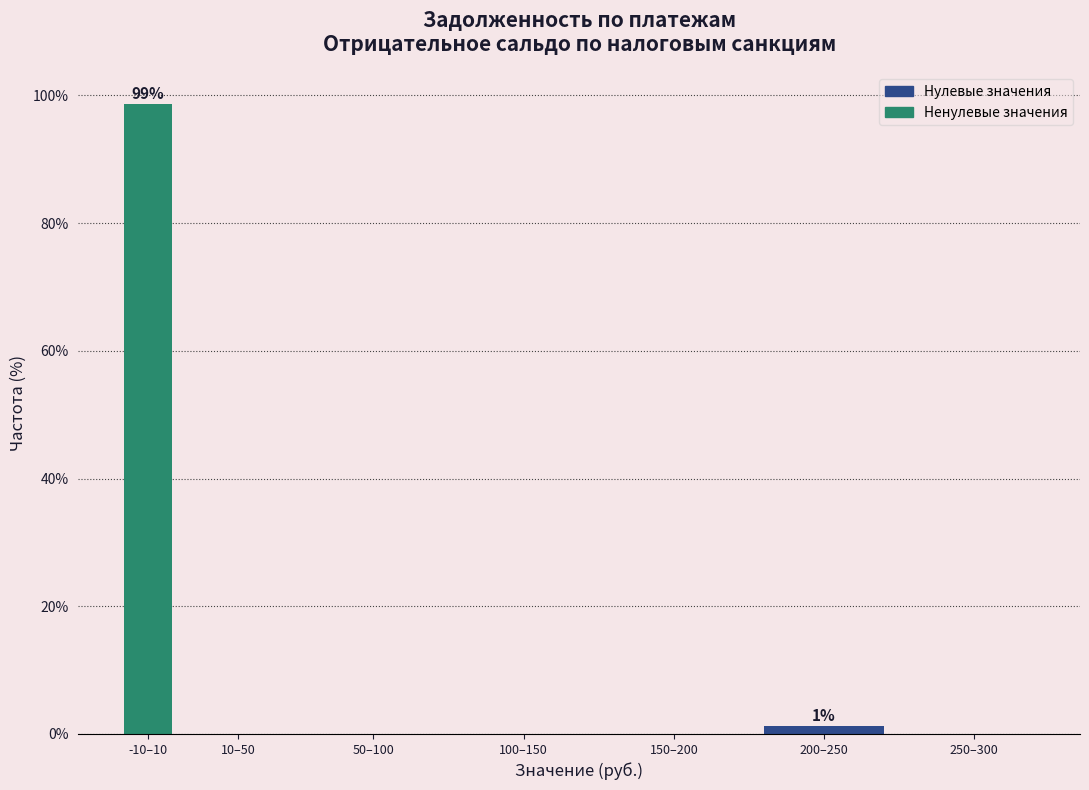

Reading left to right, transcribe all the data shown in this chart.

-10–10=98.7	10–50=0.0	50–100=0.0	100–150=0.0	150–200=0.0	200–250=1.3	250–300=0.0